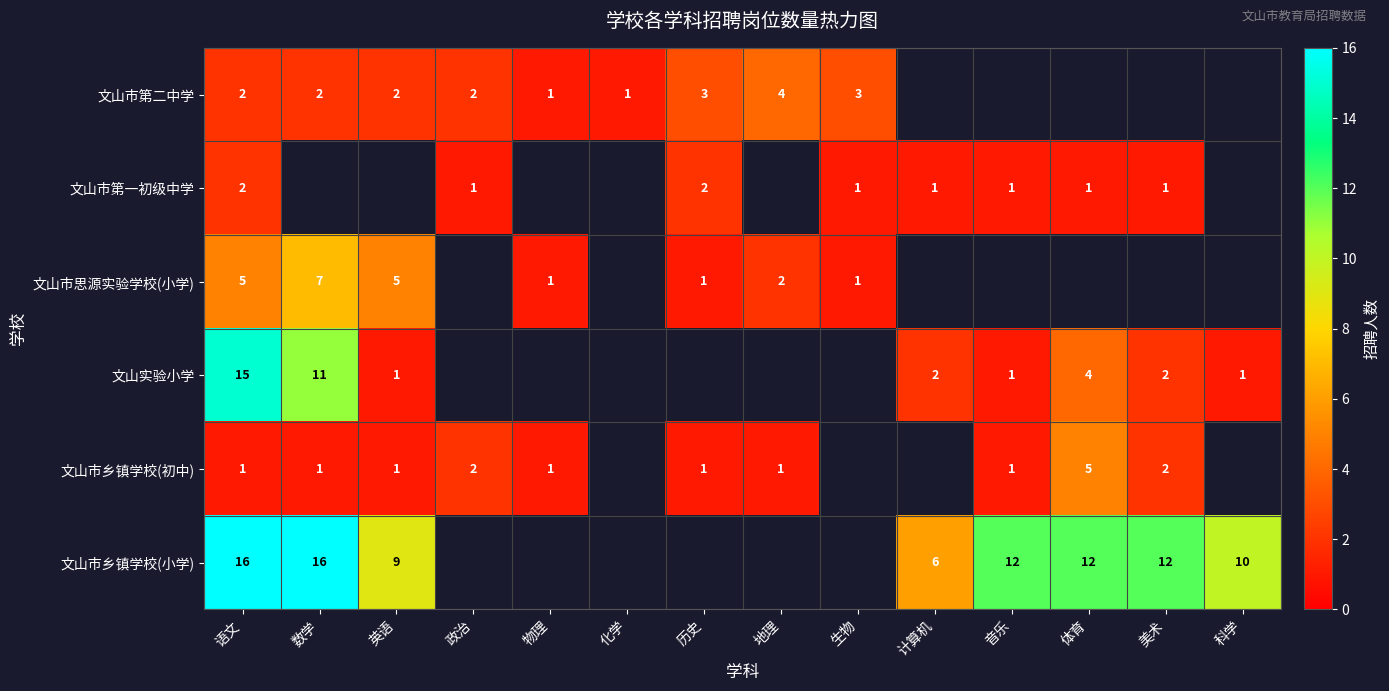

True or false: 文山实验小学 has a value of 1 at 科学.

True